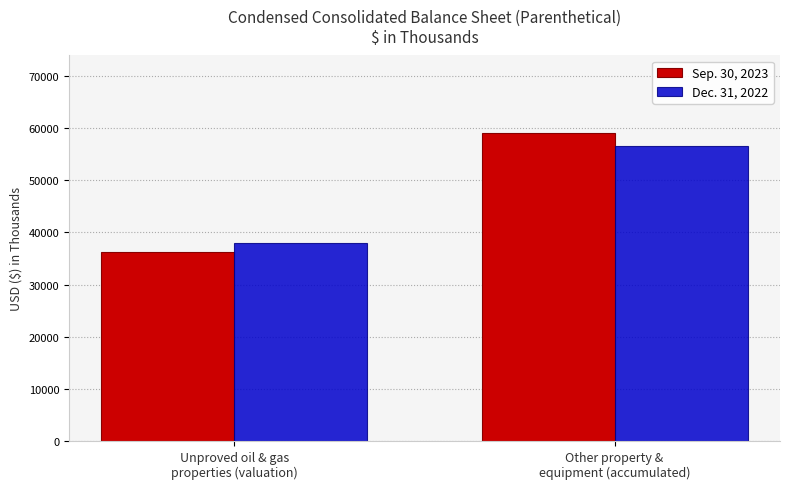

Reading left to right, transcribe all the data shown in this chart.

Sep. 30, 2023: 36286	59133
Dec. 31, 2022: 38008	56512